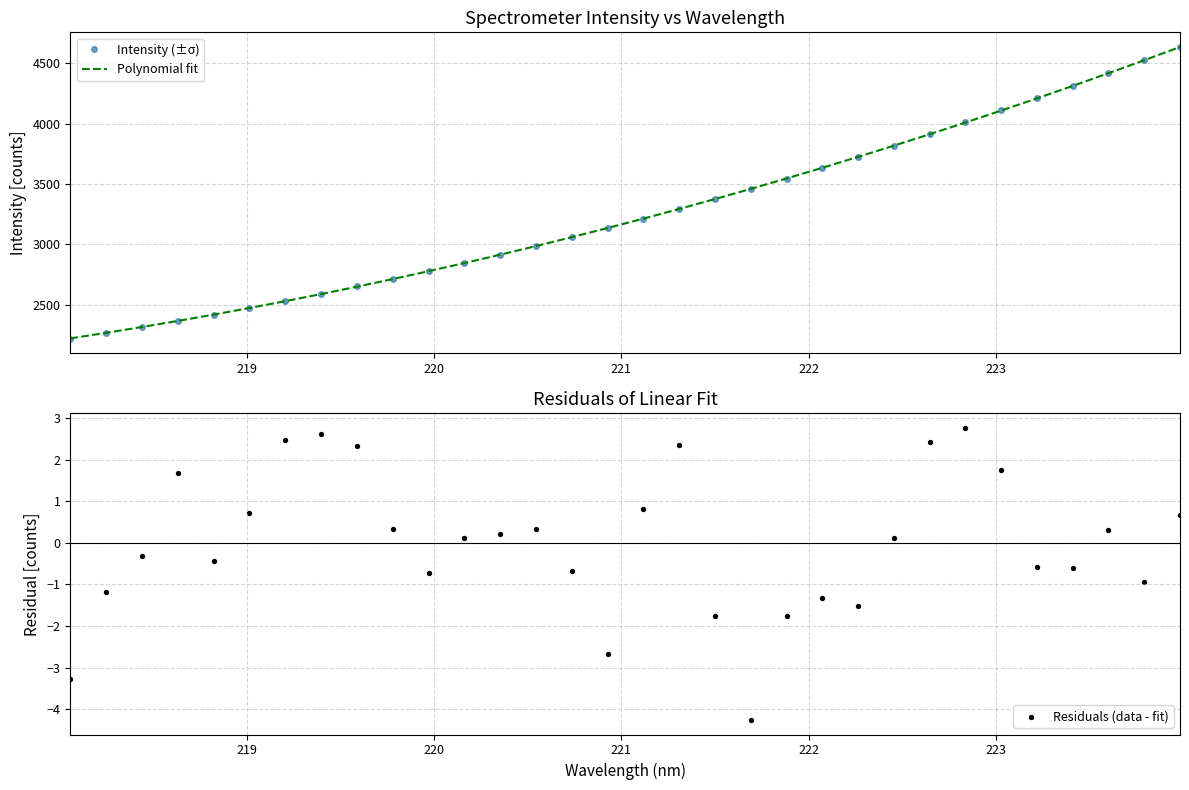

Which series contains the highest Y value?

Intensity (±σ)